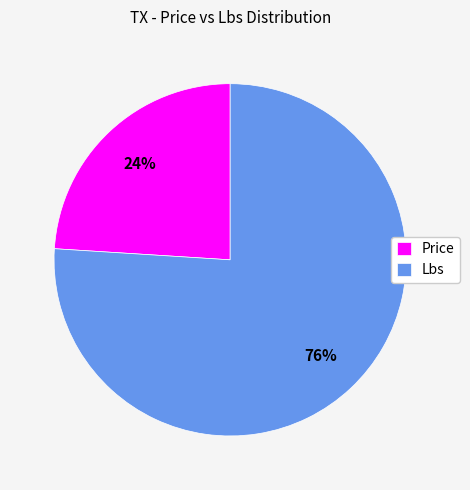

Which category accounts for the majority?

Lbs